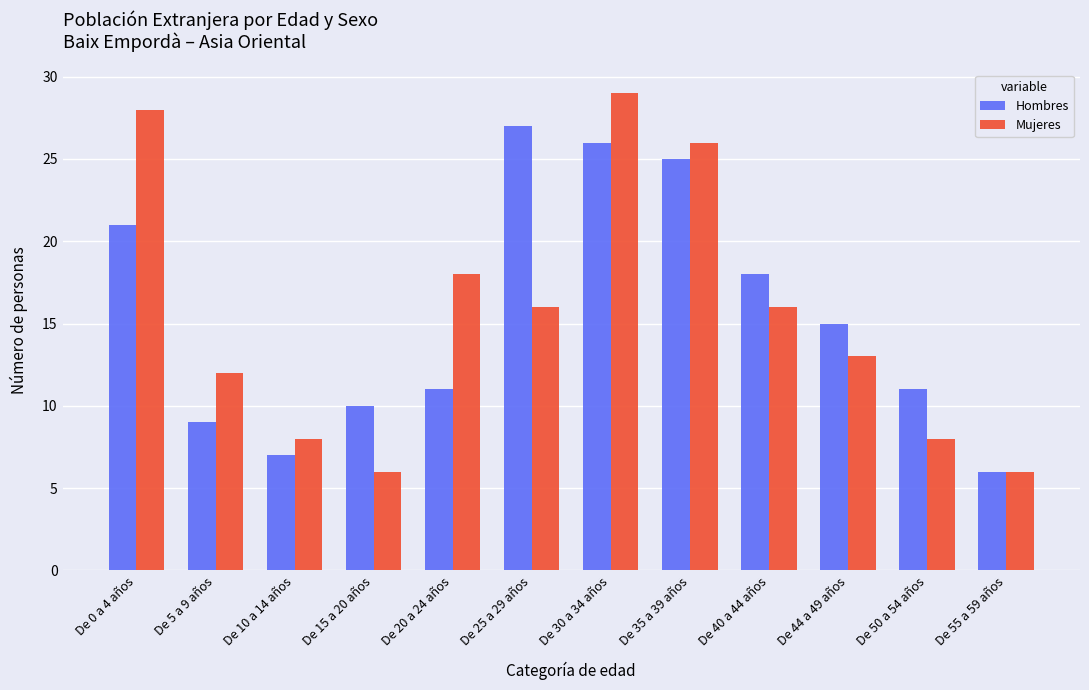

Reading right to left, transcribe all the data shown in this chart.

Hombres: De 55 a 59 años=6	De 50 a 54 años=11	De 44 a 49 años=15	De 40 a 44 años=18	De 35 a 39 años=25	De 30 a 34 años=26	De 25 a 29 años=27	De 20 a 24 años=11	De 15 a 20 años=10	De 10 a 14 años=7	De 5 a 9 años=9	De 0 a 4 años=21
Mujeres: De 55 a 59 años=6	De 50 a 54 años=8	De 44 a 49 años=13	De 40 a 44 años=16	De 35 a 39 años=26	De 30 a 34 años=29	De 25 a 29 años=16	De 20 a 24 años=18	De 15 a 20 años=6	De 10 a 14 años=8	De 5 a 9 años=12	De 0 a 4 años=28